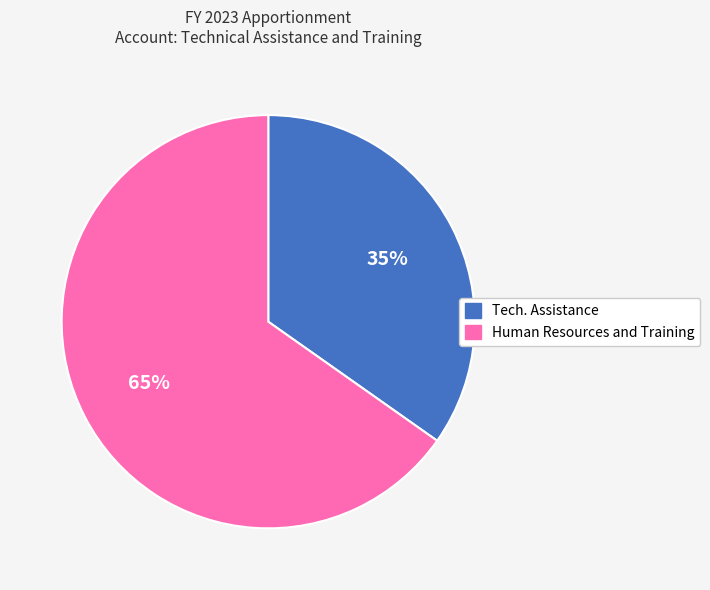

Count the number of slices in the pie.

2